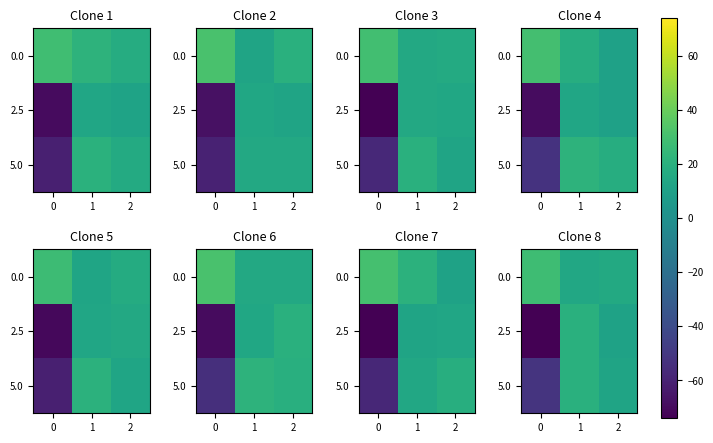

What is the highest value of the 0.0 series?

28.2